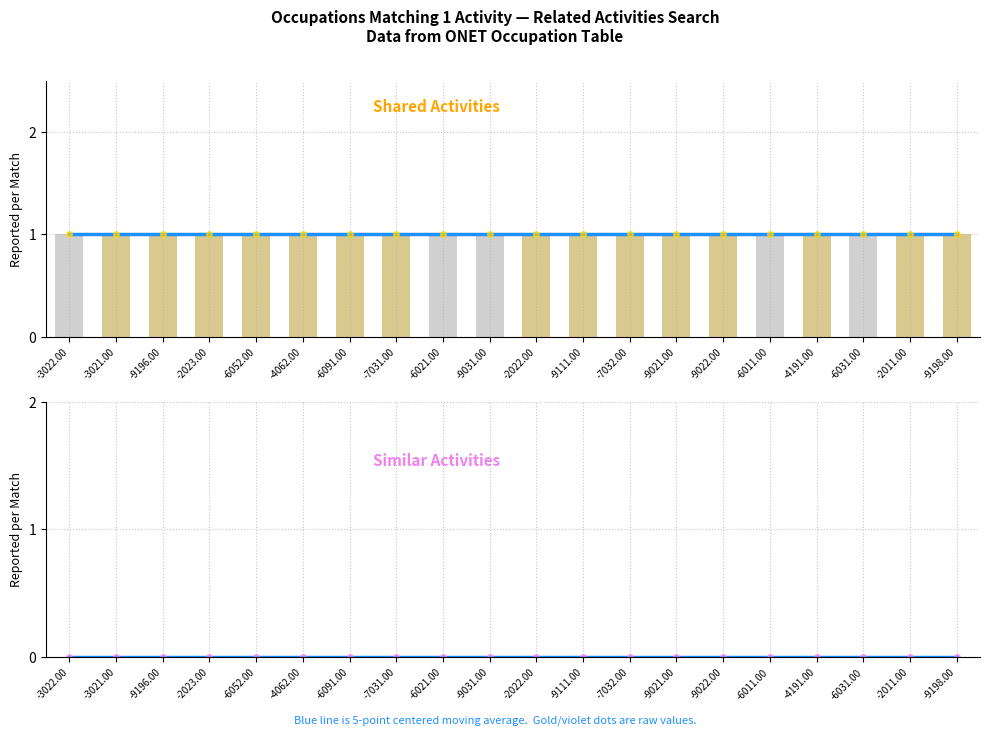

Rank the series by their maximum value, from lowest to highest.

Similar Activities, Shared Activities